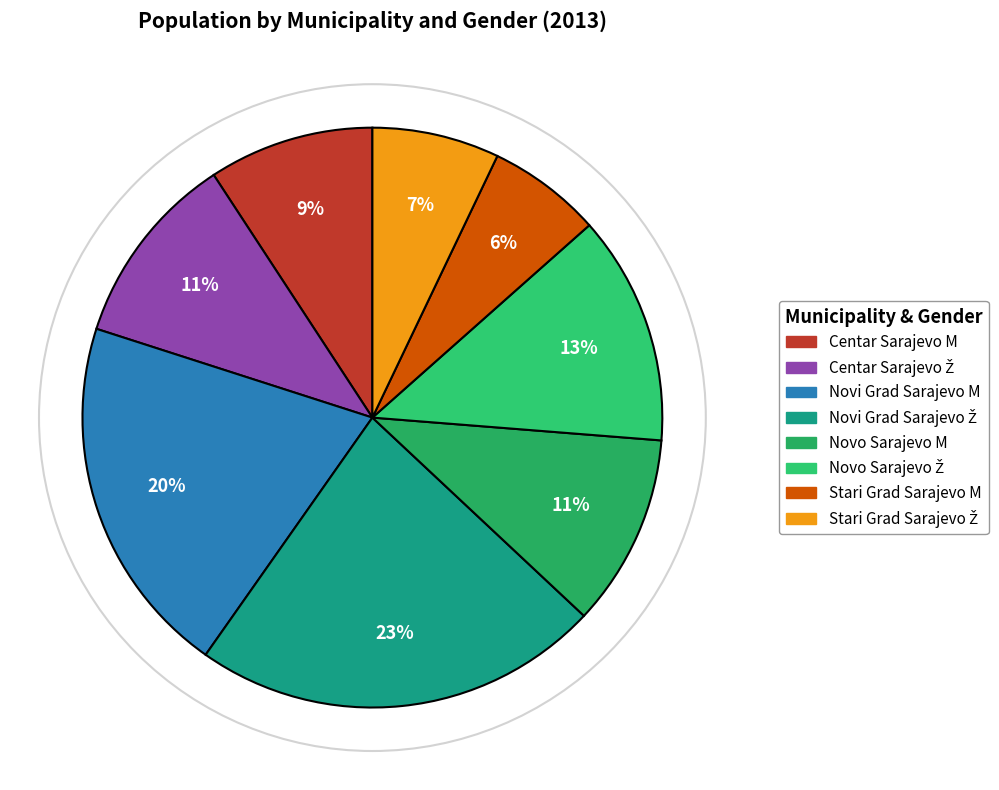

How many segments does this pie chart have?

8